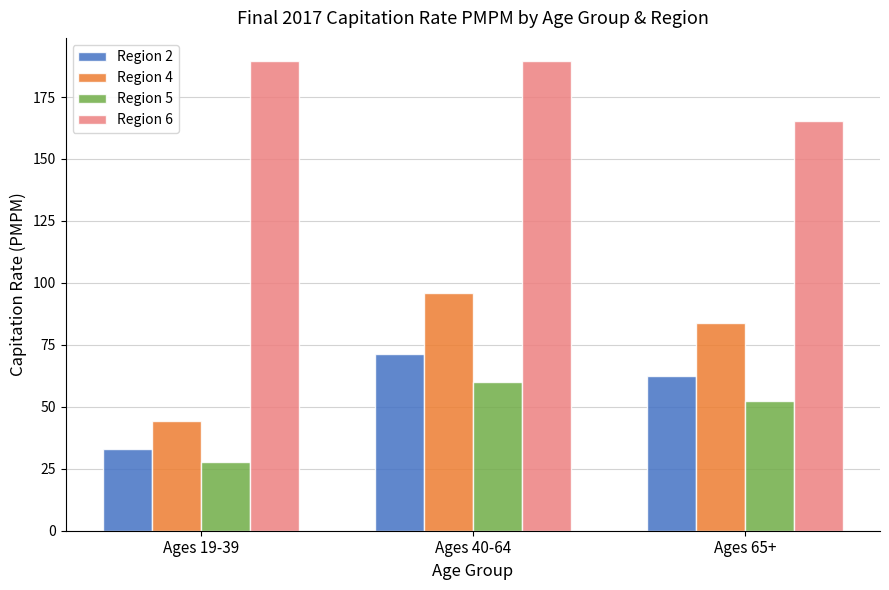

What position from the right is Ages 40-64?

2